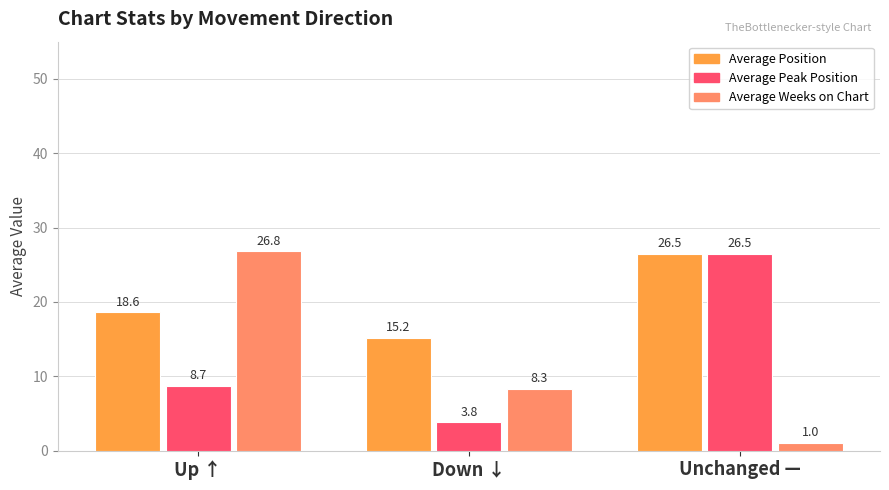

The value of Average Weeks on Chart at Up ↑ is 38.1. True or false?

False